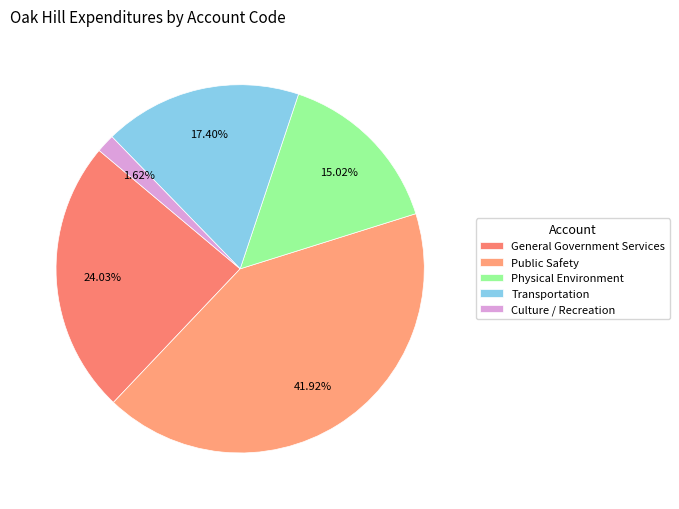

Which slice is the largest?

Public Safety